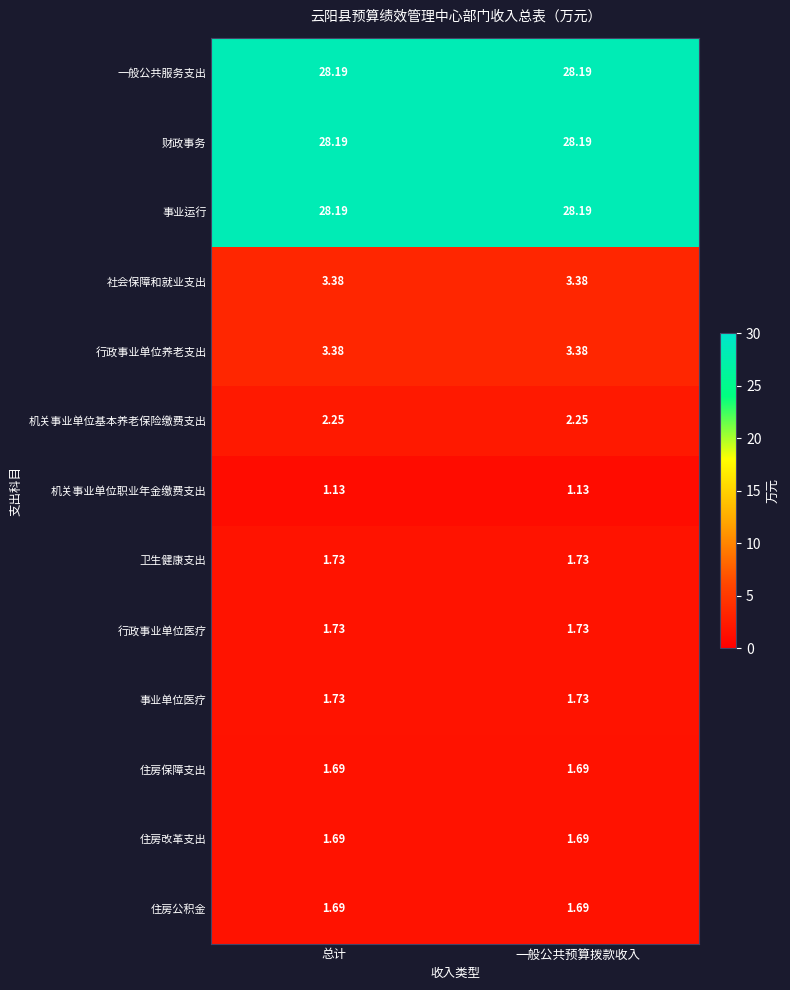

Is the value of 卫生健康支出 at 总计 greater than the value of 住房改革支出 at 总计?

Yes